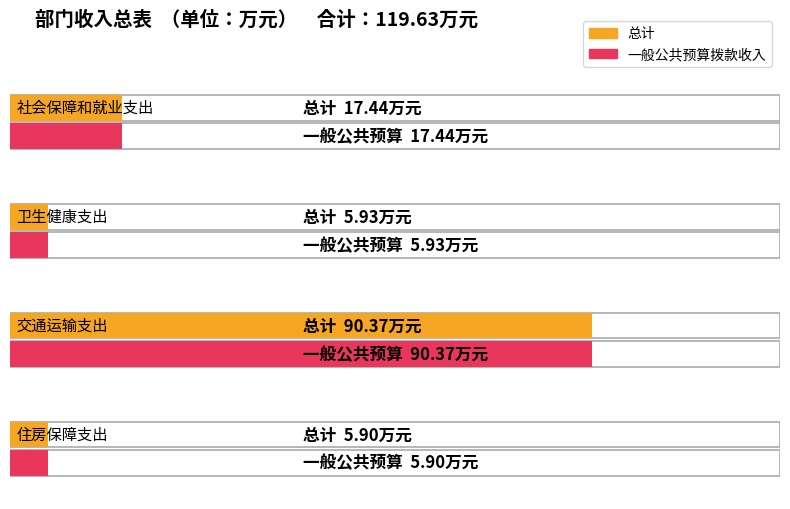

Reading left to right, what are all the values shown in this chart?

总计: 社会保障和就业支出=17.4	卫生健康支出=5.9	交通运输支出=90.4	住房保障支出=5.9
一般公共预算拨款收入: 社会保障和就业支出=17.4	卫生健康支出=5.9	交通运输支出=90.4	住房保障支出=5.9